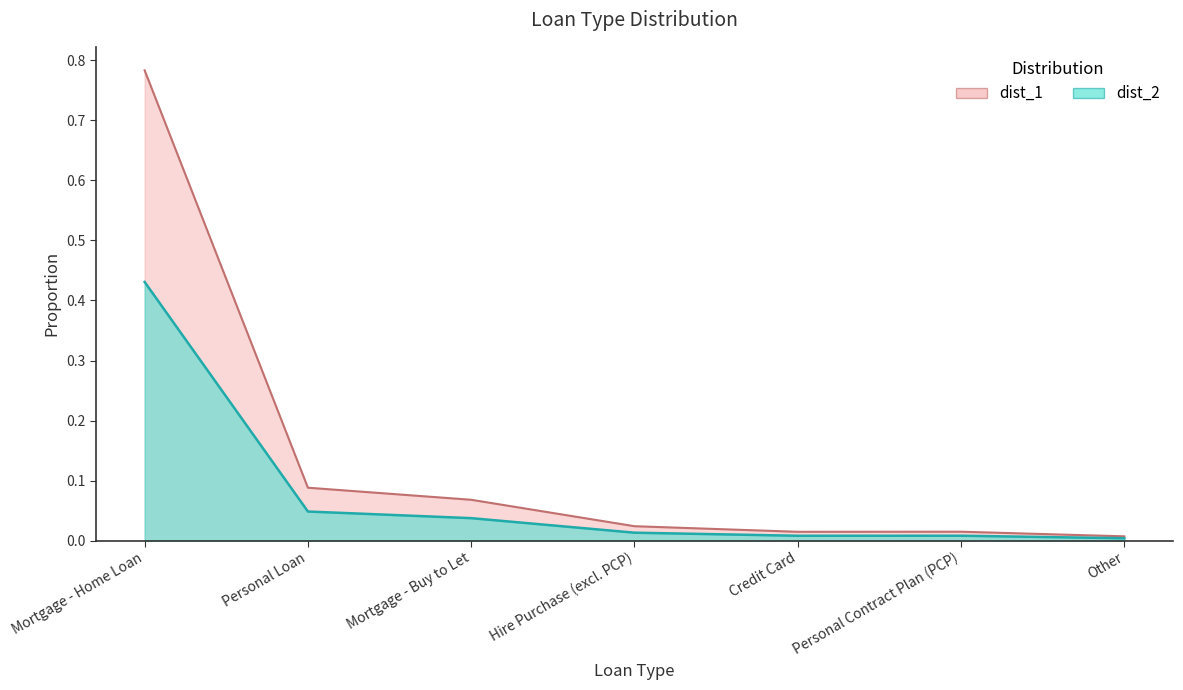

Does the chart display data point markers on the line(s)?

No